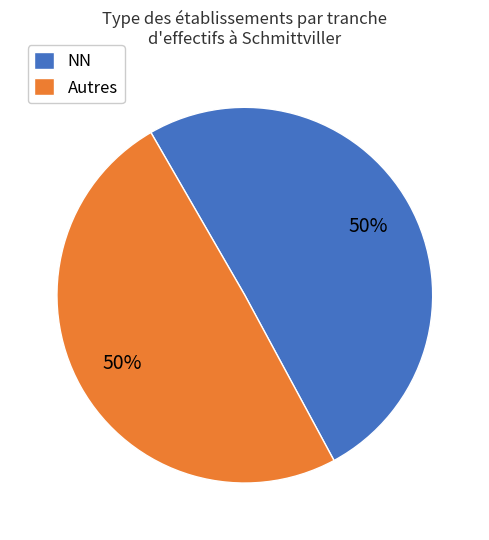

To the nearest percent, what is the combined percentage of Autres and NN?

100%